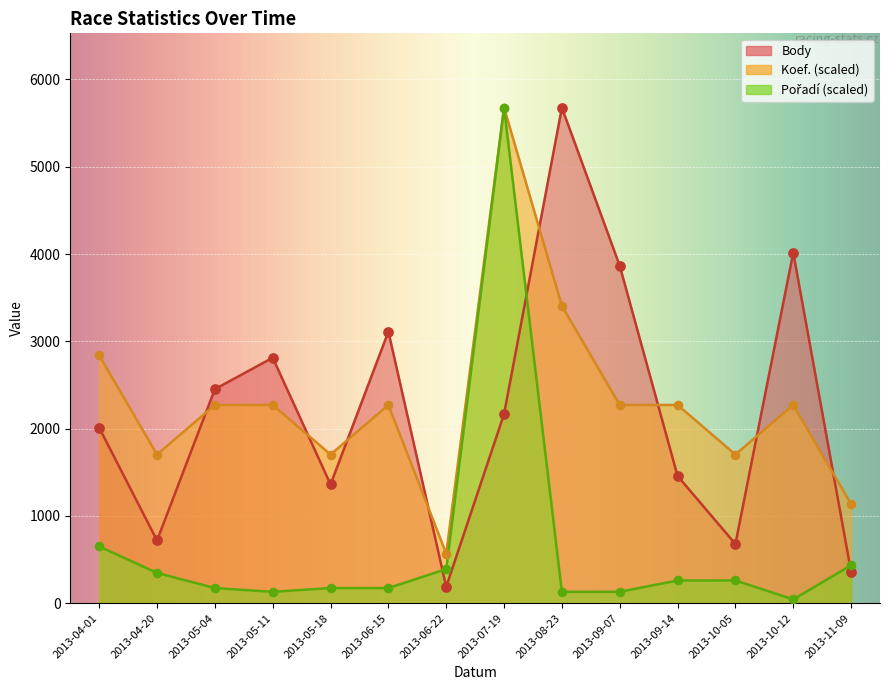

What is the total value across all series at 2013-09-07?

6265.8